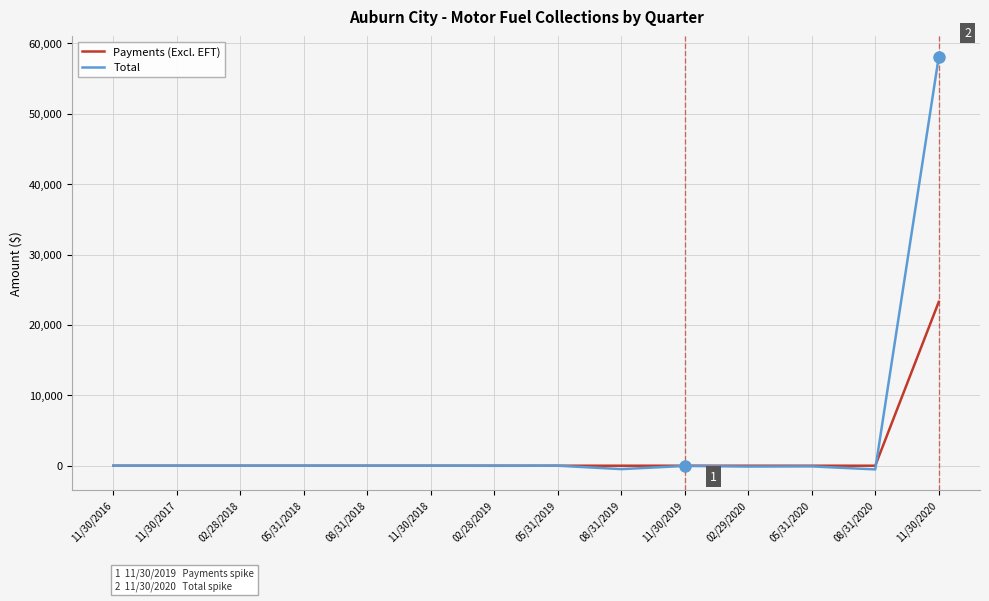

What is the average value of the Payments (Excl. EFT) series?

1661.9